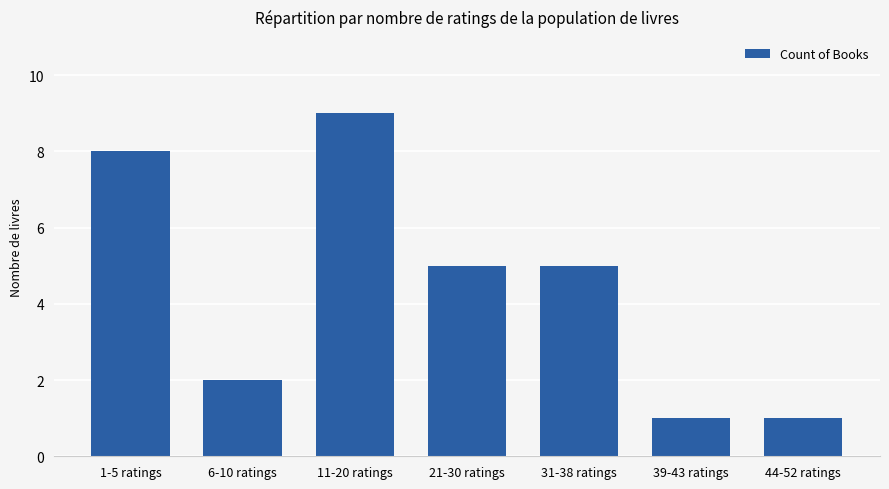

What value does the data have at 6-10 ratings?

2